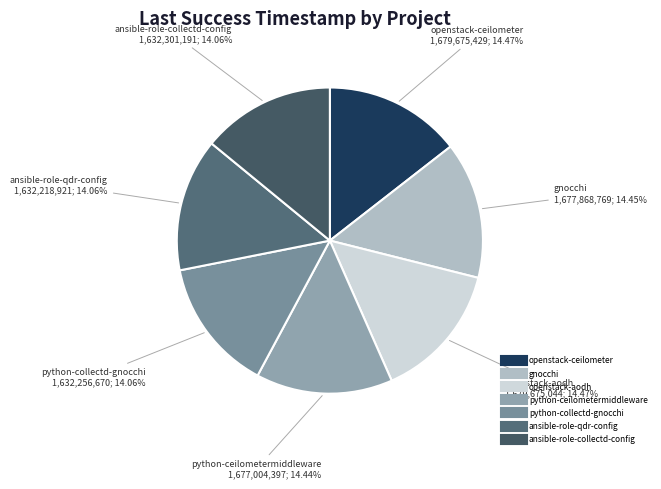

To the nearest percent, what portion does python-collectd-gnocchi represent?

14%